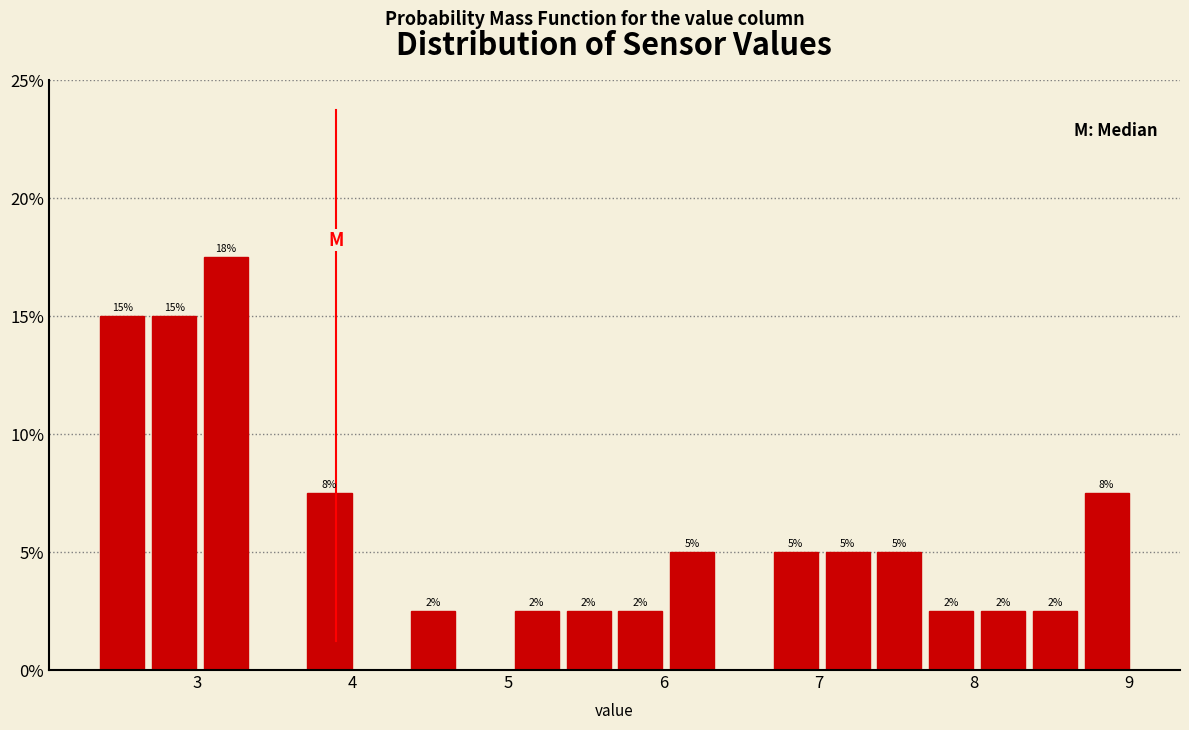

Read against the x-axis, roughly where is the centre of the tallest bar?

3.2